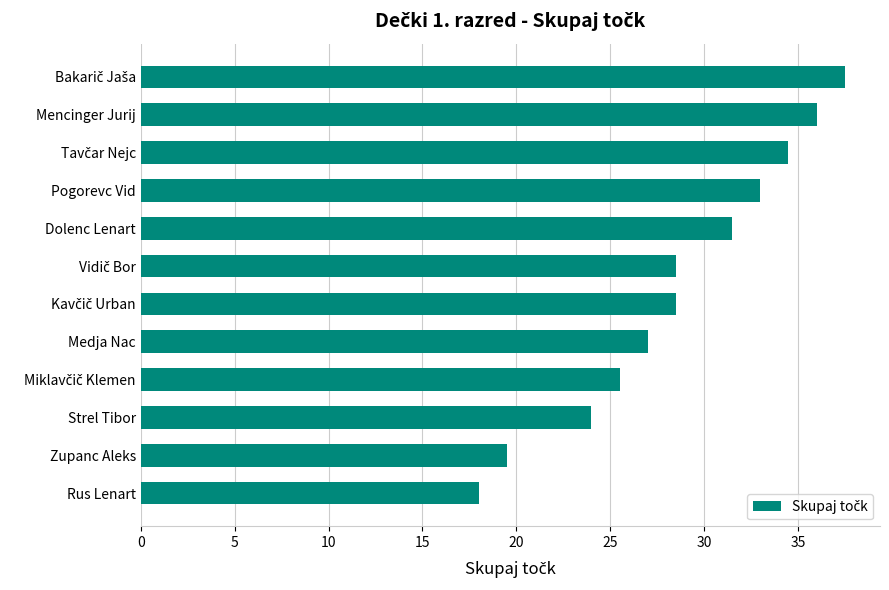

What is the difference between the maximum and second lowest values?

18.0